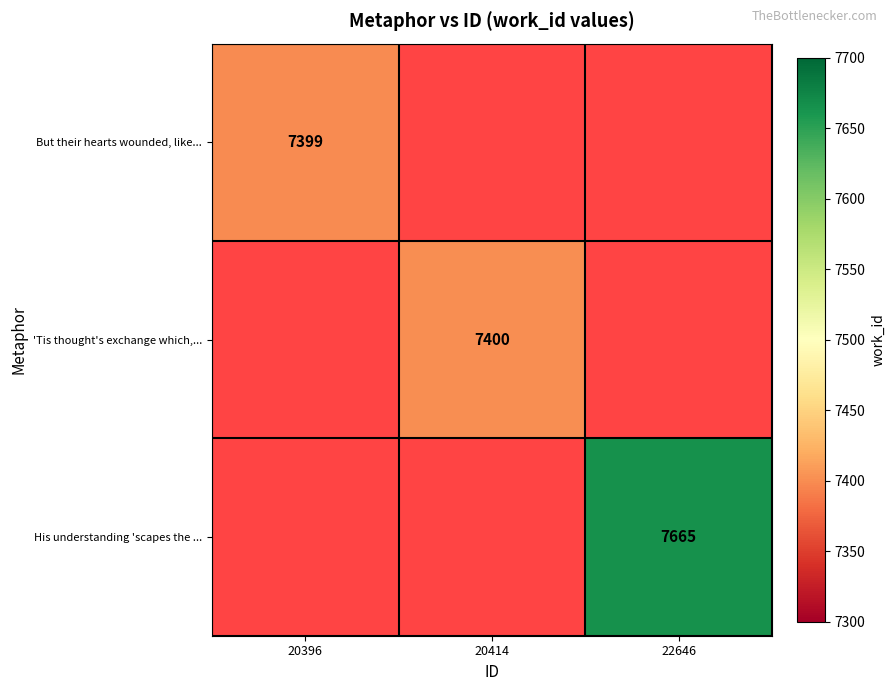

At how many categories does at least one series exceed 7637?

1